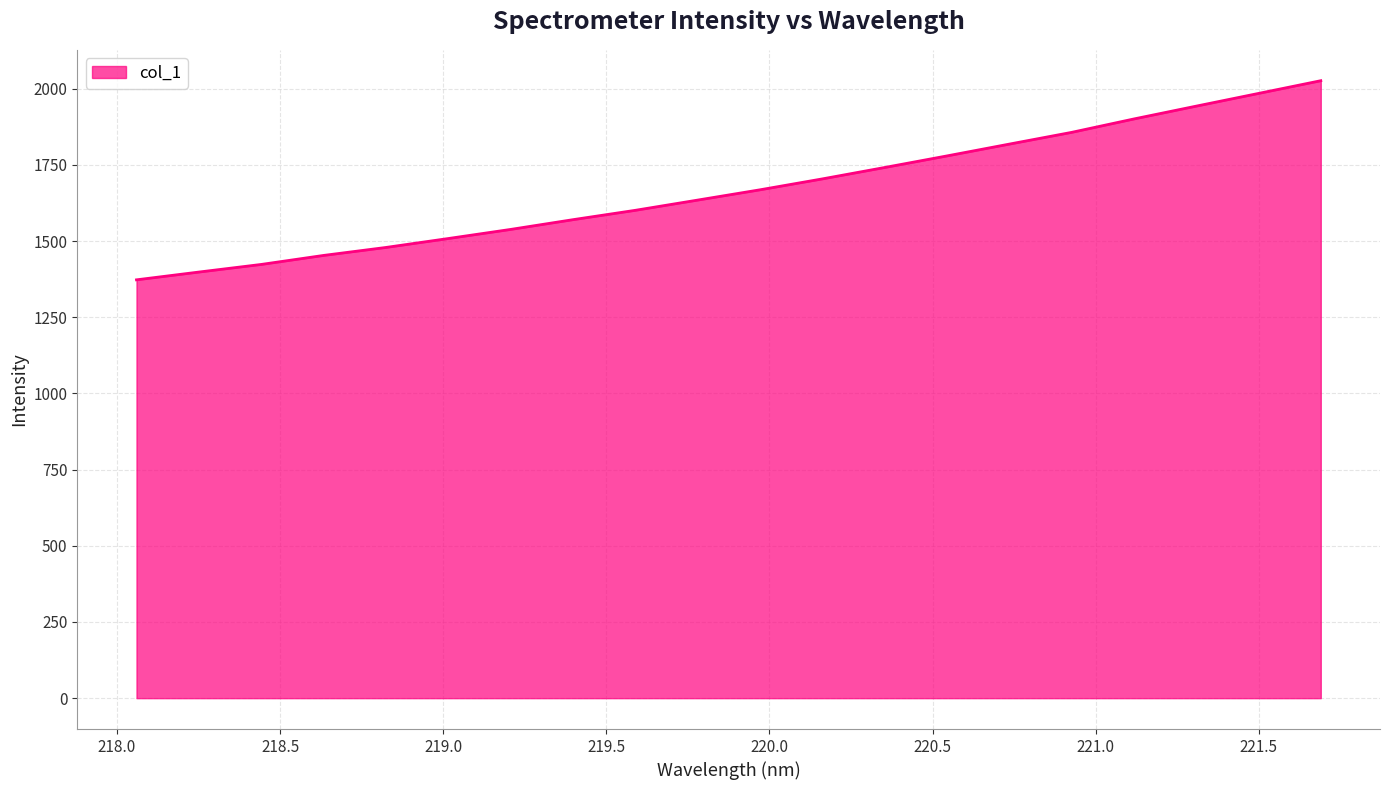

What is the minimum value shown in the chart?

1372.7